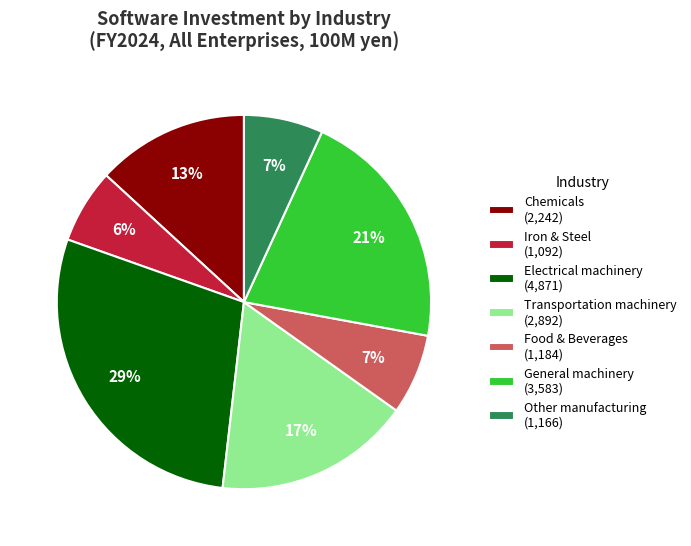

Which category has the biggest portion of the pie?

Electrical machinery (4,871)